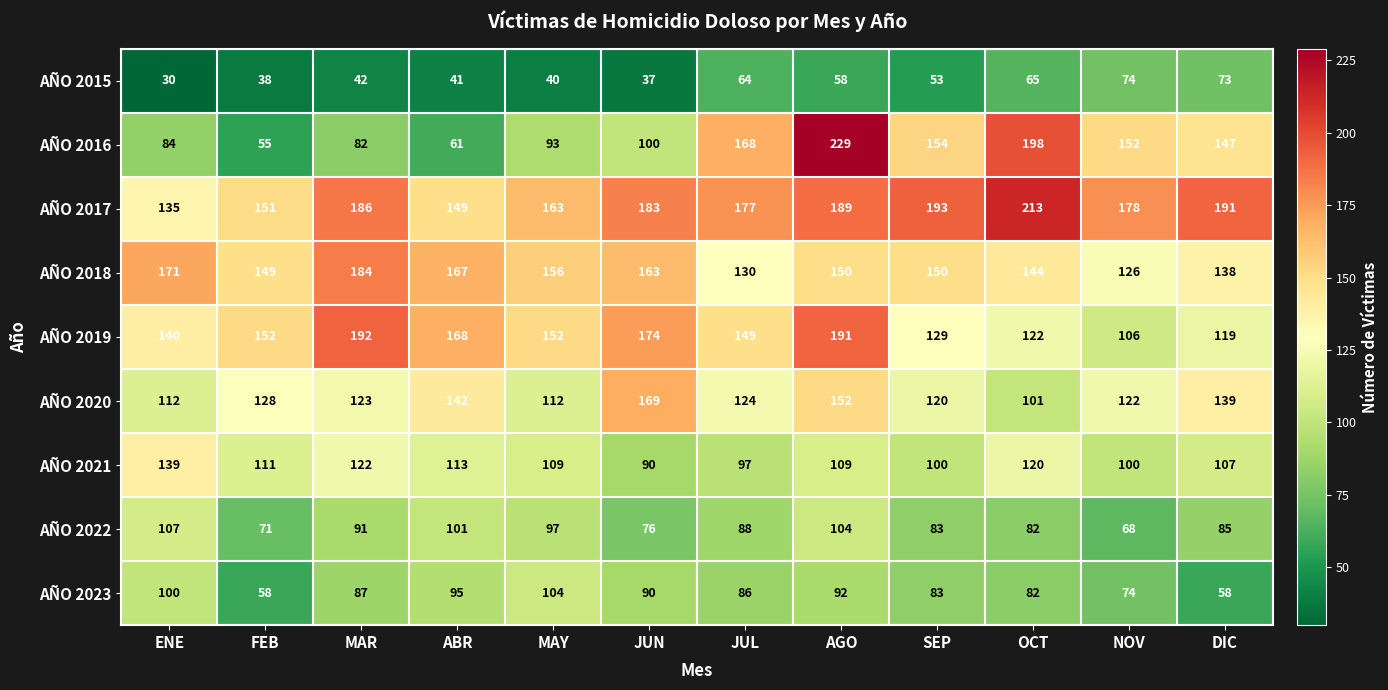

Rank the series at JUL from highest to lowest value.

AÑO 2017, AÑO 2016, AÑO 2019, AÑO 2018, AÑO 2020, AÑO 2021, AÑO 2022, AÑO 2023, AÑO 2015